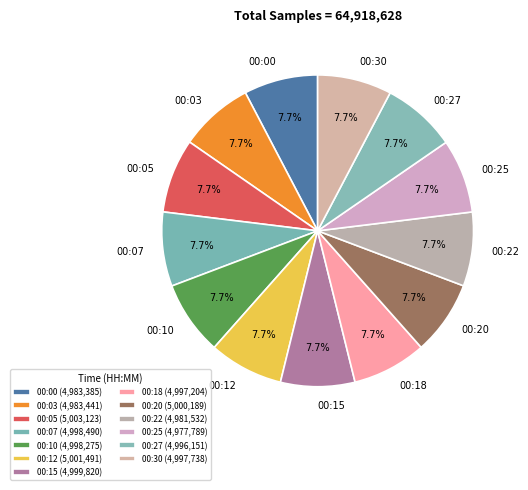

To the nearest percent, what is the average slice percentage?

8%